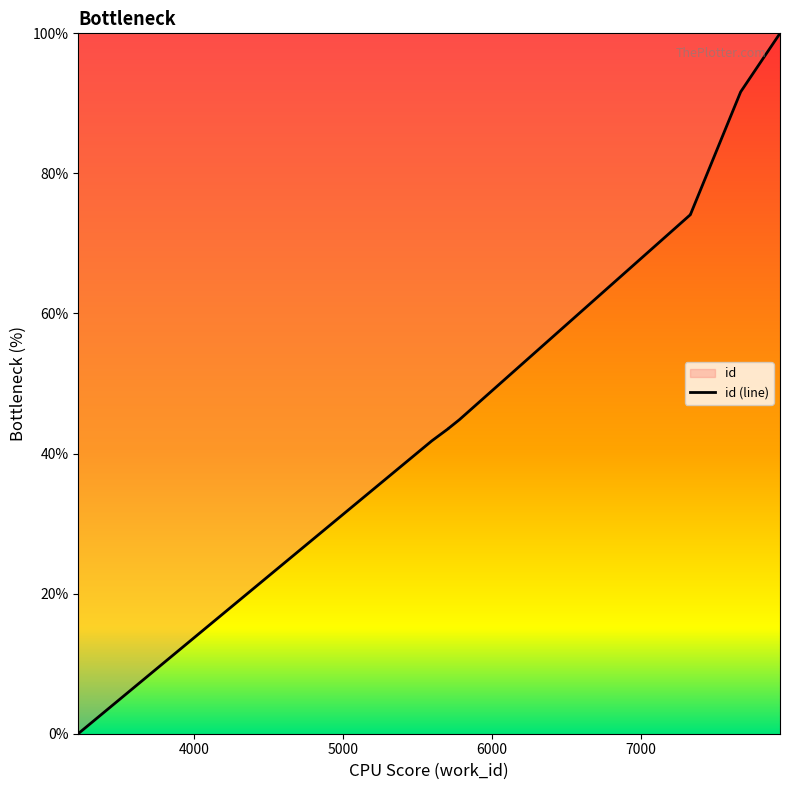

Rank the categories by value from lowest to highest.

3224, 3224, 5597, 5709, 5709, 5782, 7331, 7332, 7670, 7934